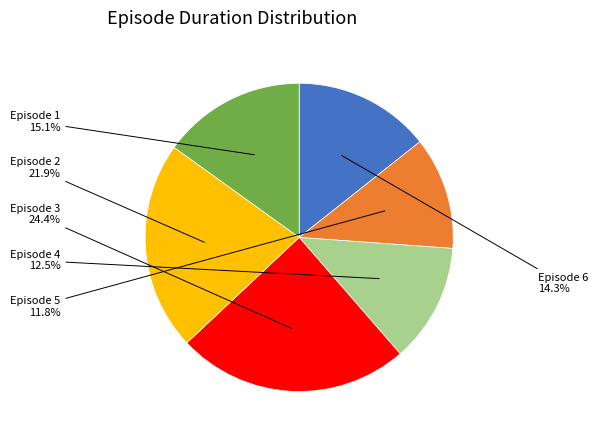

Is there any slice that represents more than half of the pie?

No